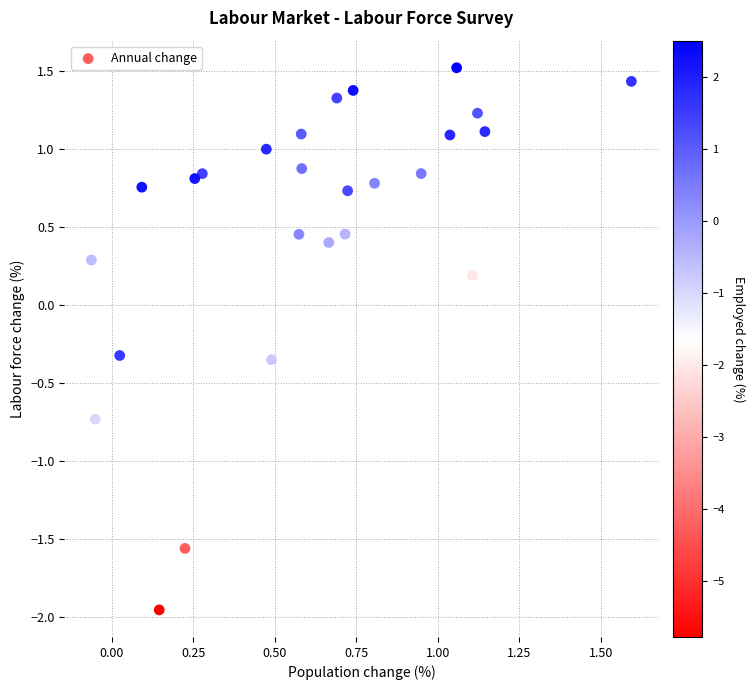

What is the range of Y values (max minus min)?

3.5